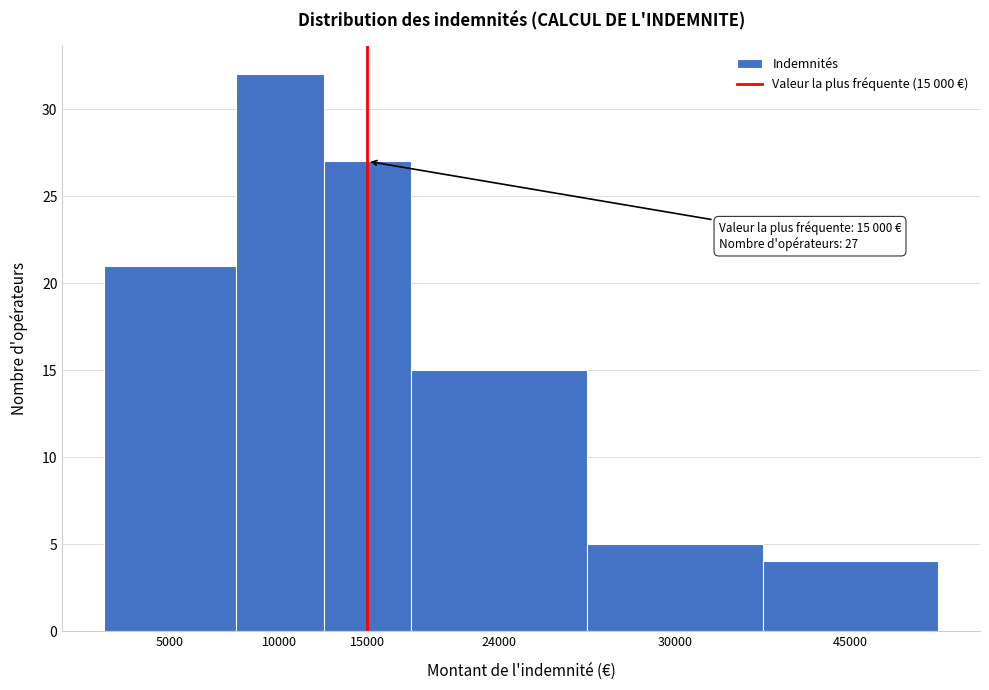

Reading left to right, extract all data points from this chart.

5000=21	10000=32	15000=27	24000=15	30000=5	45000=4